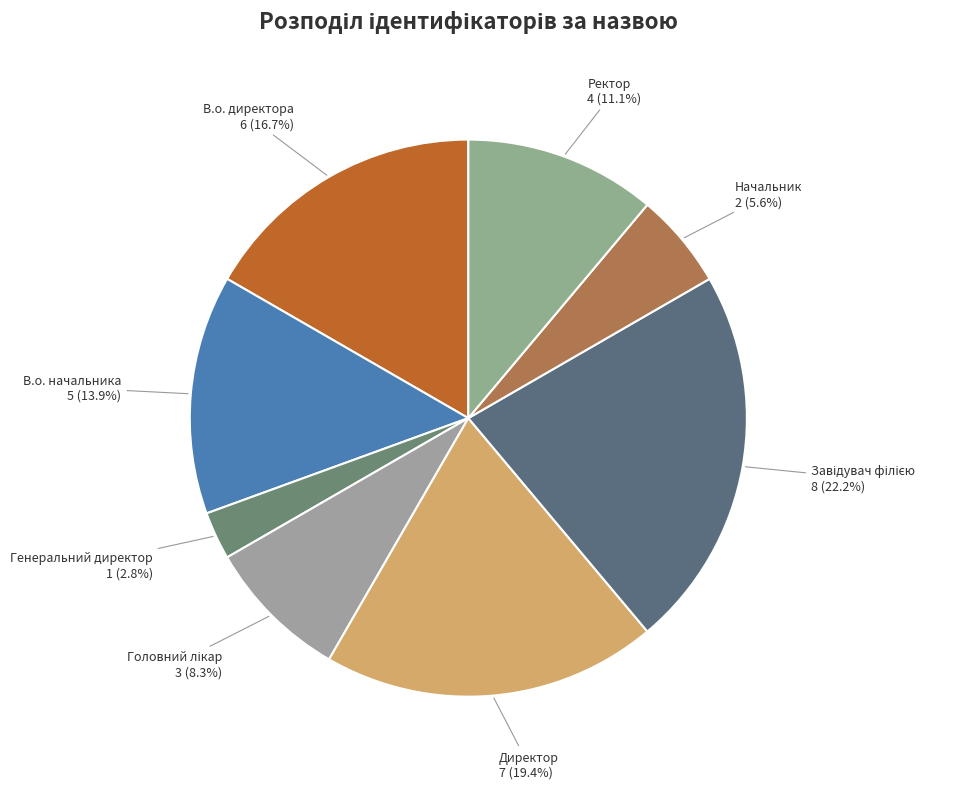

True or false: Начальник accounts for 15% of the total.

False